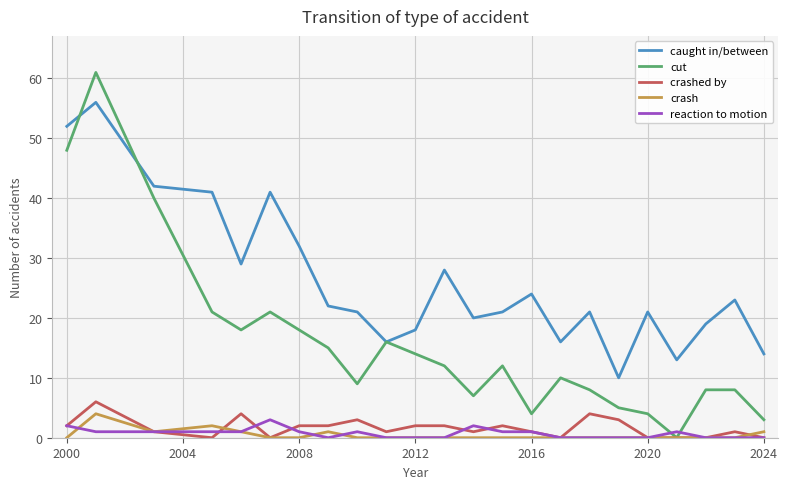

Which series has the widest spread of values?

cut